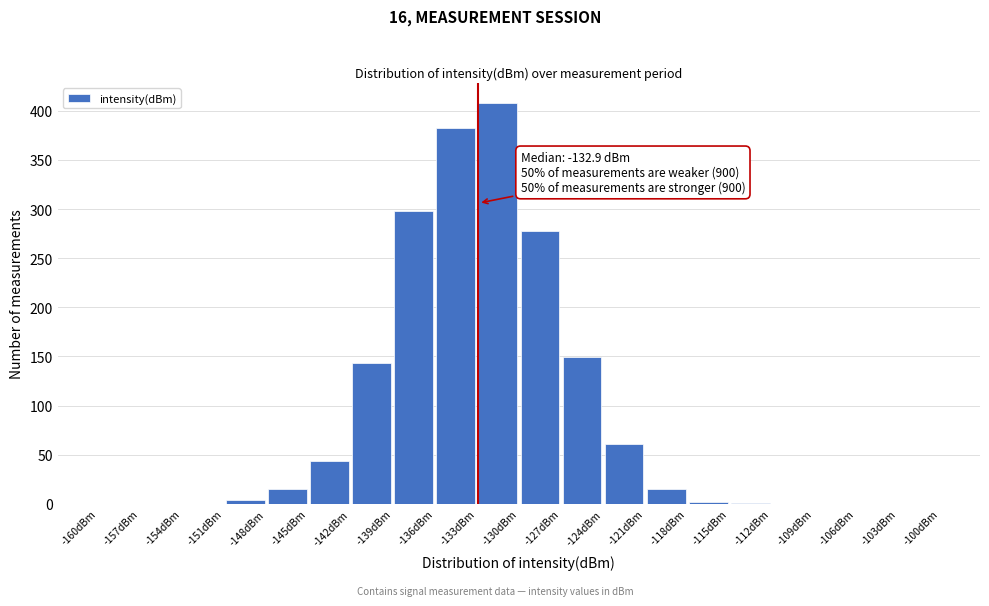

Over which range of the x-axis is the bar tallest?

-133 to -130